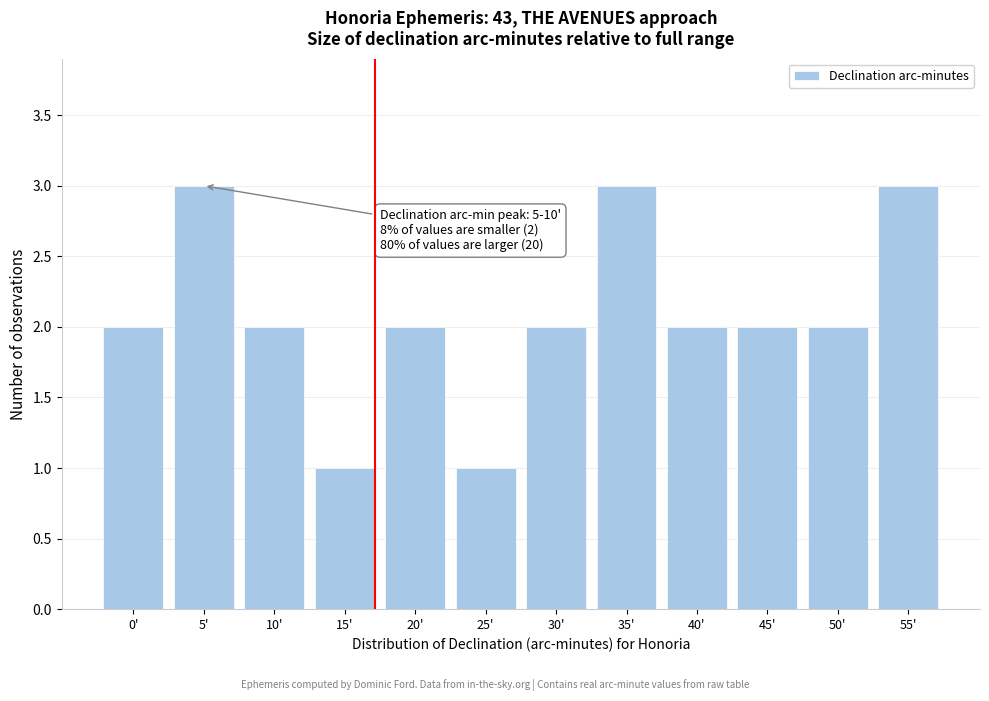

Reading left to right, list all the values displayed in this chart.

0'=2	5'=3	10'=2	15'=1	20'=2	25'=1	30'=2	35'=3	40'=2	45'=2	50'=2	55'=3